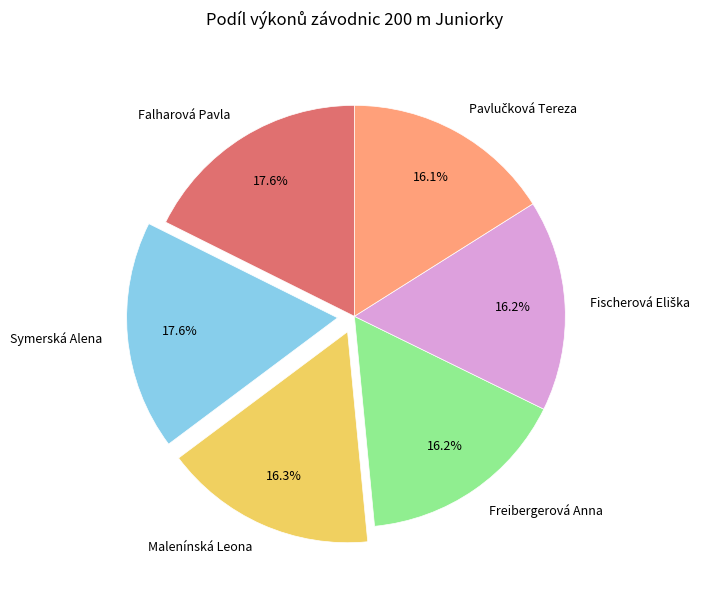

To the nearest percent, what portion does Malenínská Leona represent?

16%